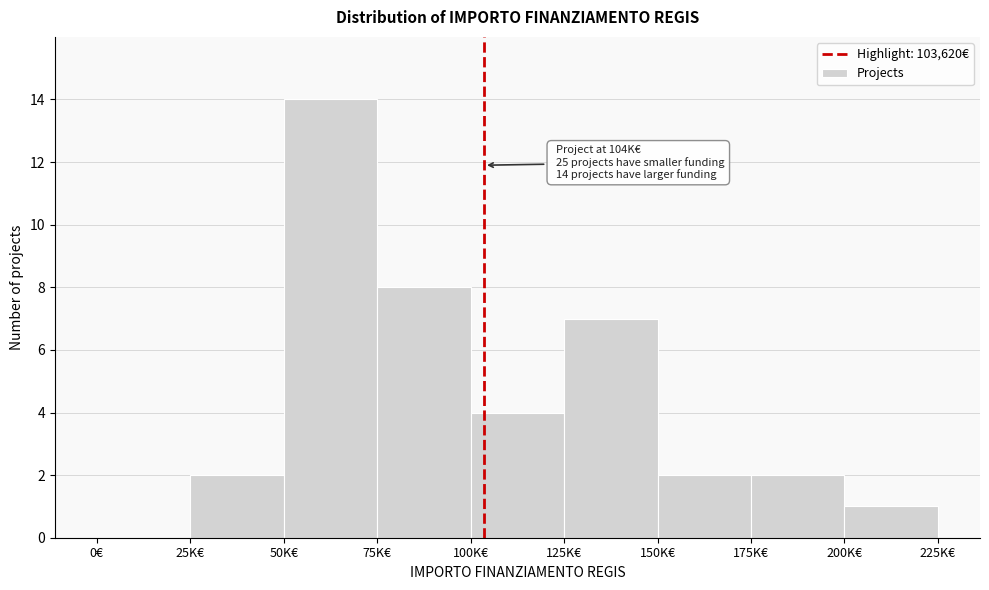

Reading left to right, extract all data points from this chart.

0€=0	25K€=2	50K€=14	75K€=8	100K€=4	125K€=7	150K€=2	175K€=2	200K€=1